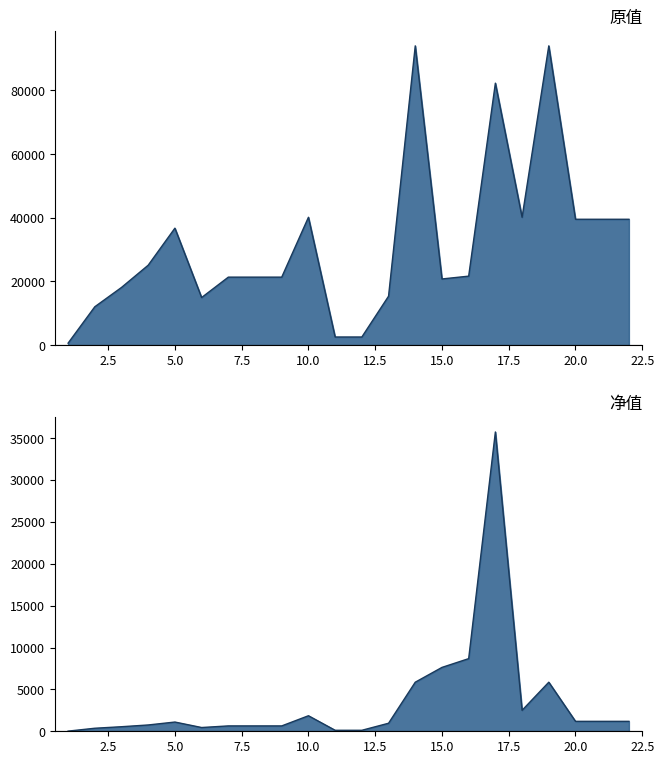

How many interior local valleys does the 净值 series have?

2